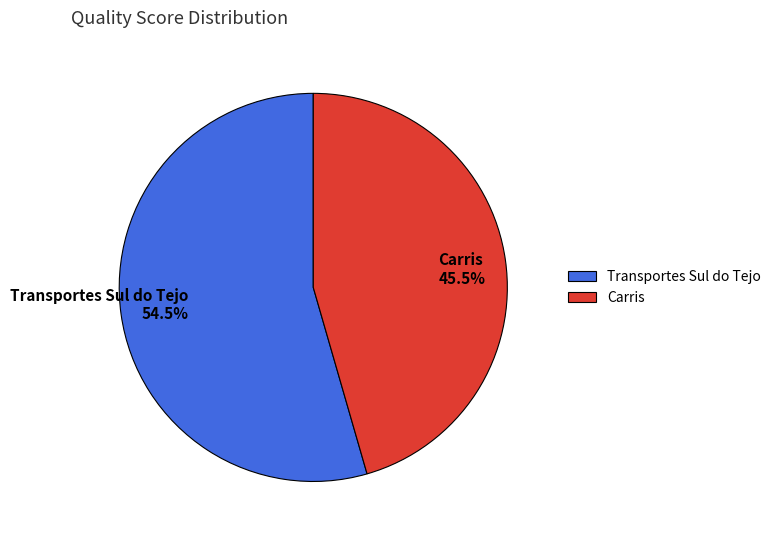

Combined, do Transportes Sul do Tejo and Carris account for over 50%?

Yes